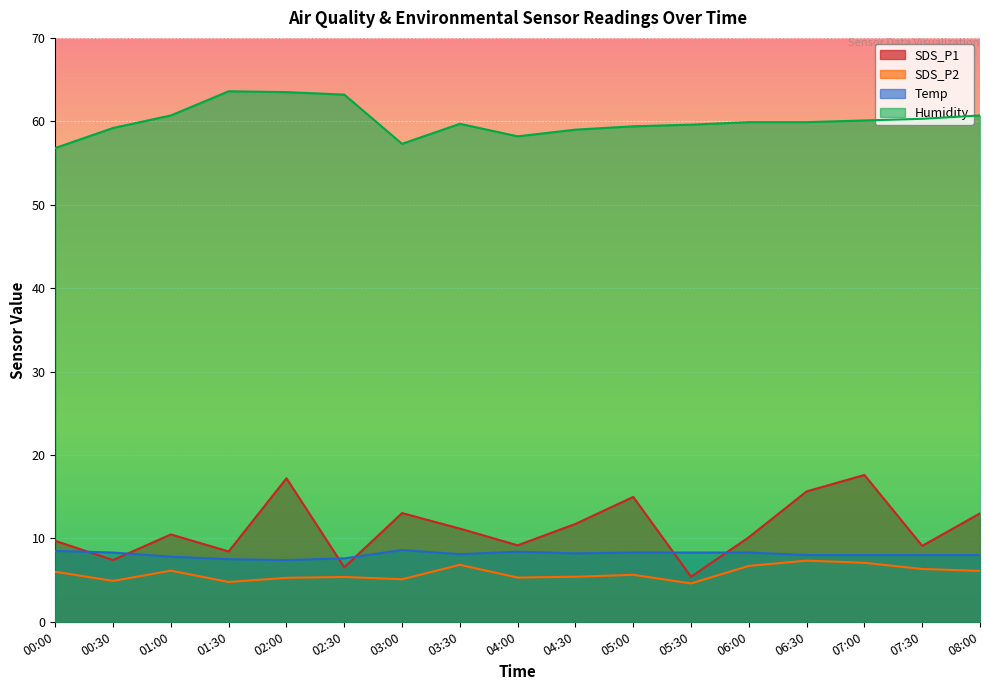

True or false: SDS_P2 and Humidity cross at least once.

False